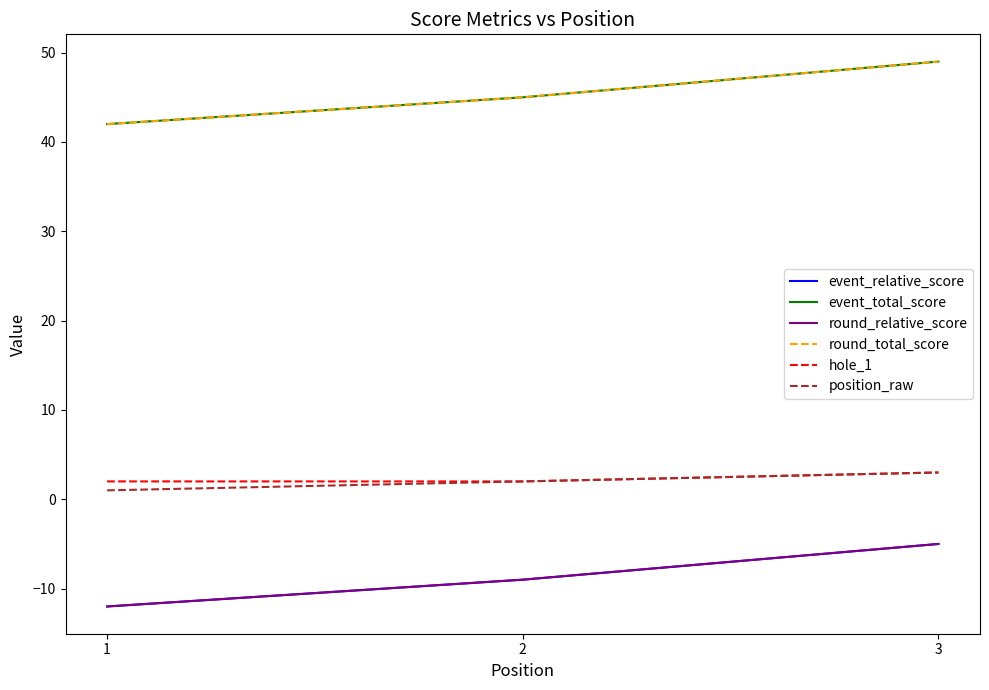

What is the value of the position_raw point at the 3rd from the left?

3